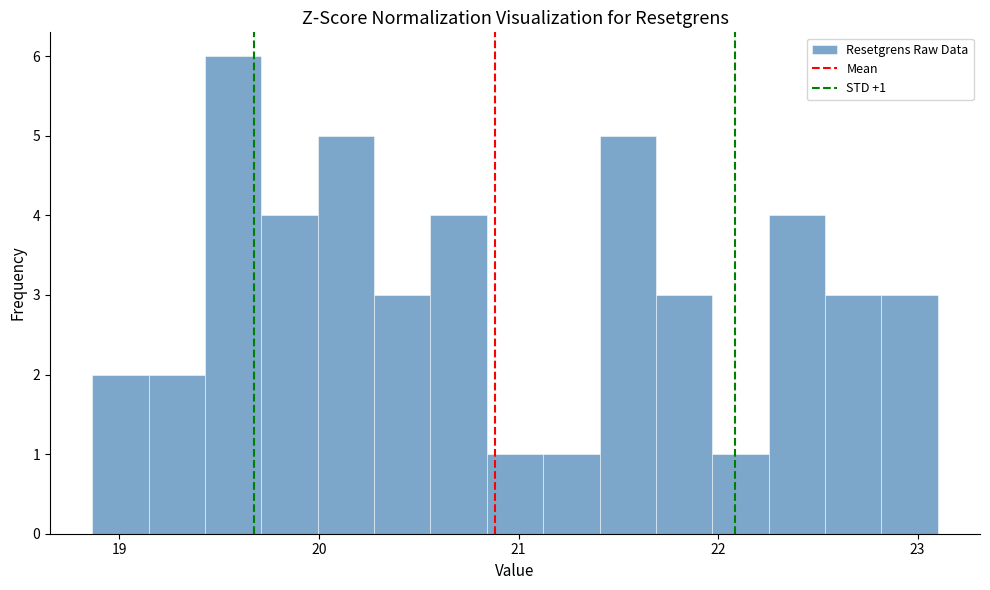

Around what value on the x-axis is the tallest bar? Give the approximate position of its centre, as read against the axis.

19.6